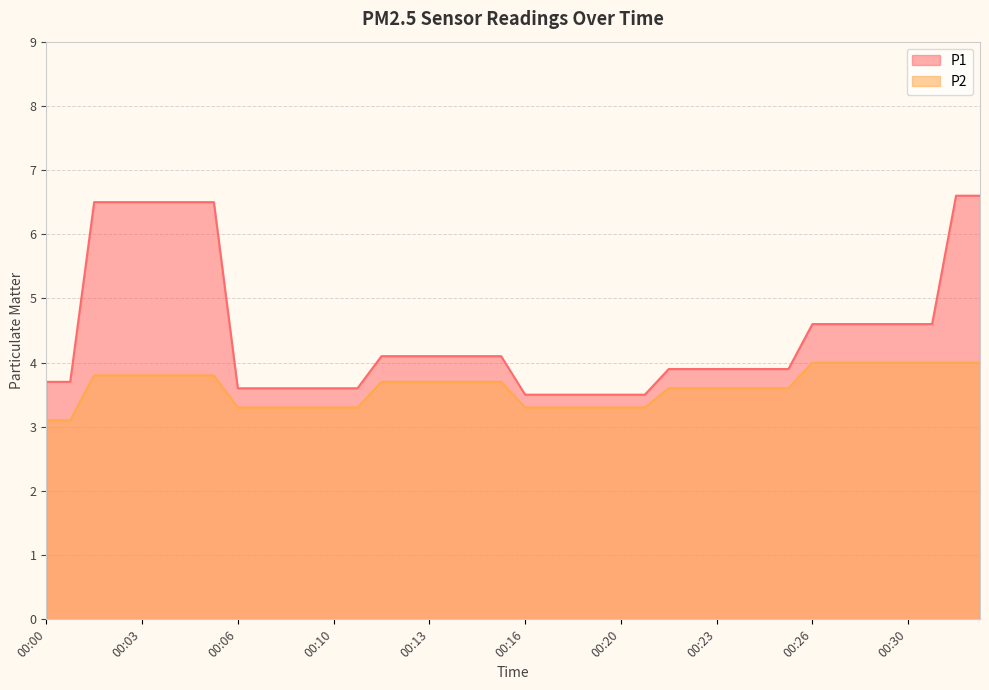

Is the value of P2 at 00:01 greater than the value of P1 at 00:00?

No